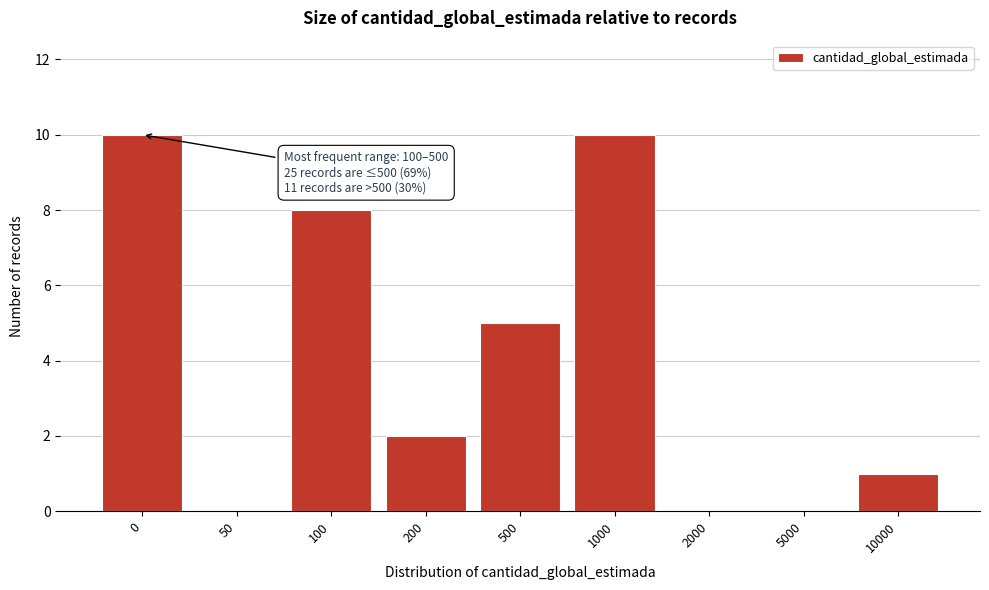

Reading left to right, extract all data points from this chart.

0=10	50=0	100=8	200=2	500=5	1000=10	2000=0	5000=0	10000=1